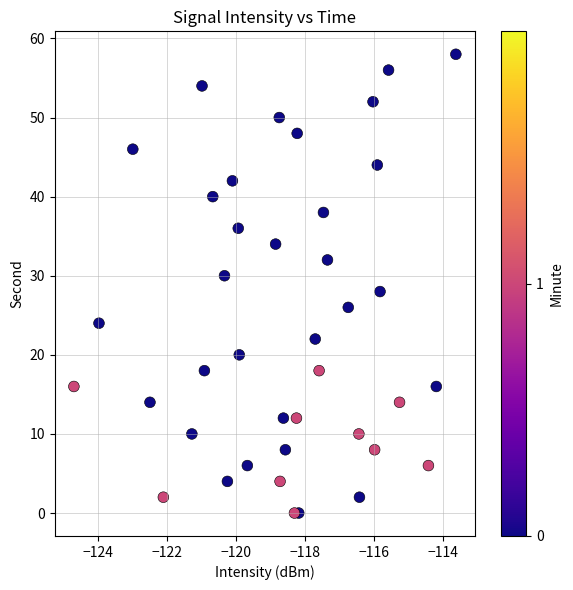

What is the range of Y values (max minus min)?

58